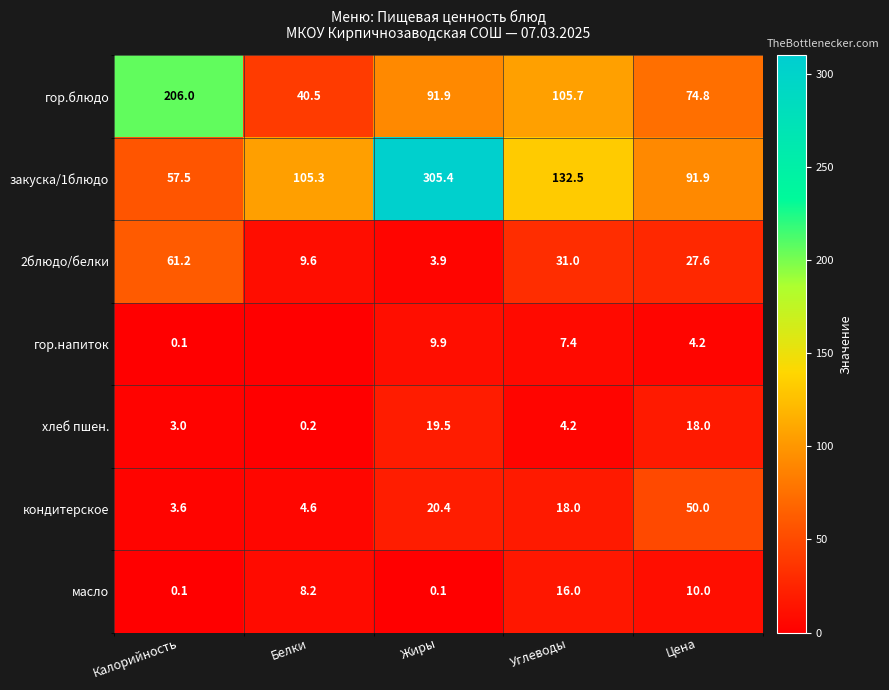

What is the average value of the 2блюдо/белки series?

26.7